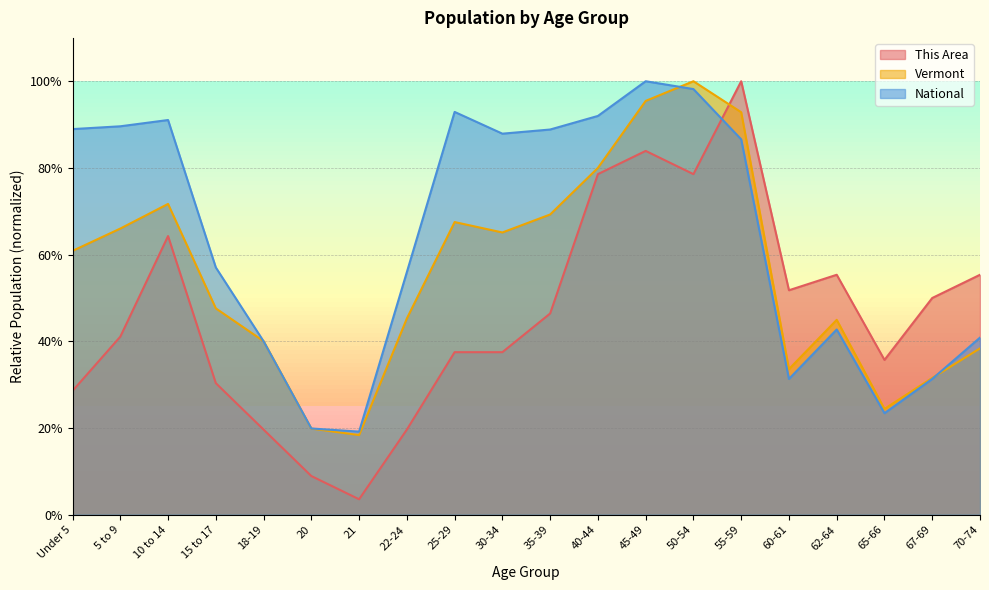

Rank the categories by Vermont value from lowest to highest.

21, 20, 65-66, 67-69, 60-61, 70-74, 18-19, 62-64, 22-24, 15 to 17, Under 5, 30-34, 5 to 9, 25-29, 35-39, 10 to 14, 40-44, 55-59, 45-49, 50-54